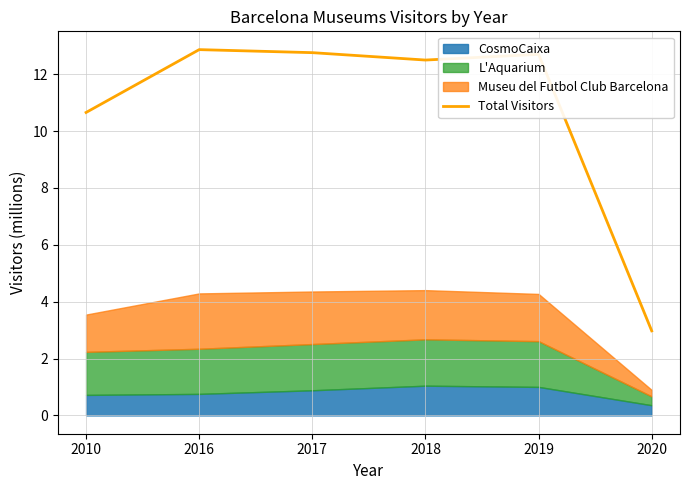

Reading right to left, extract all data points from this chart.

3.0	12.7	12.5	12.8	12.9	10.7